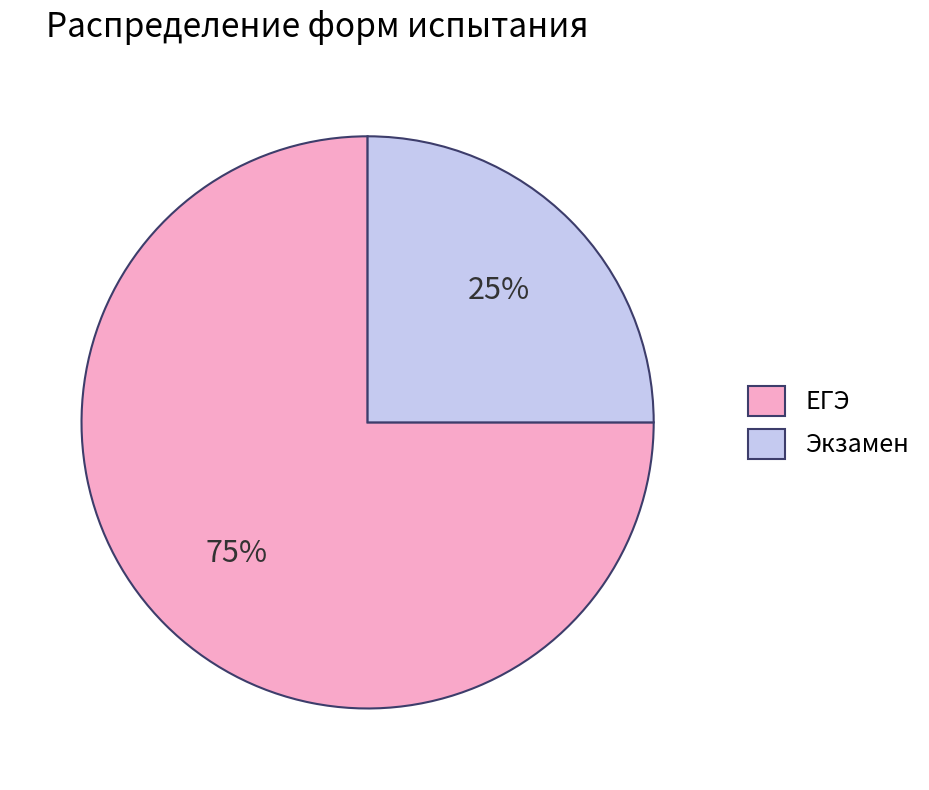

Is ЕГЭ the majority of the pie?

Yes